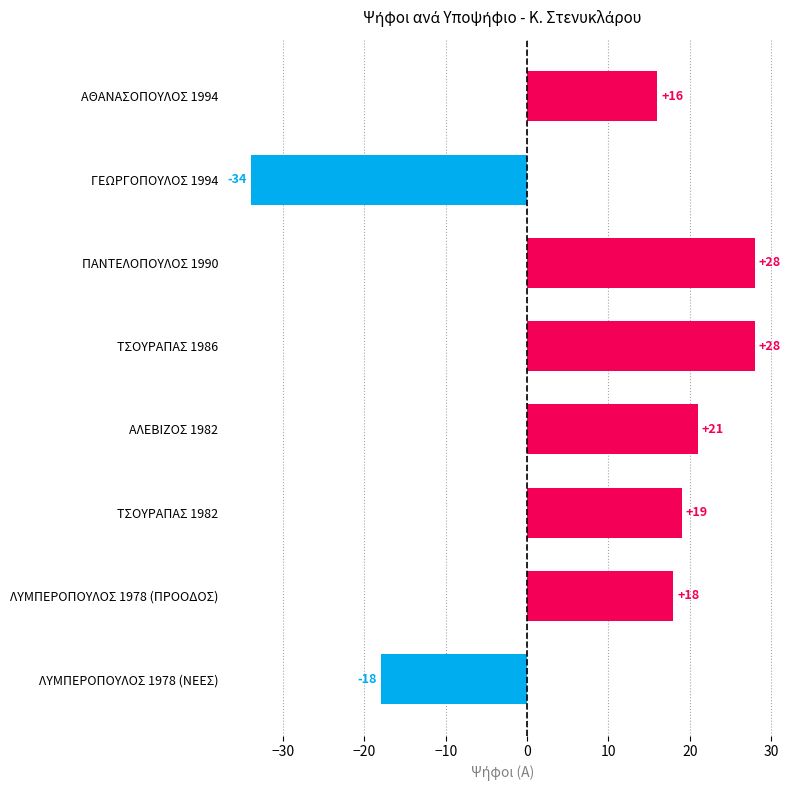

What is the sum of all values?

78